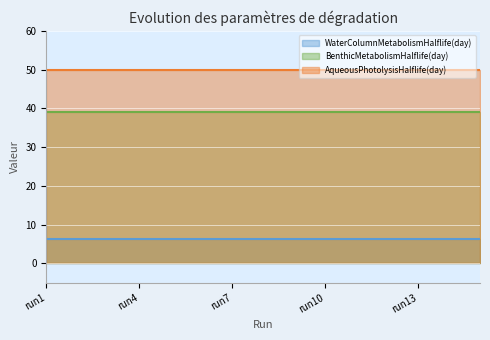

At which category is the sum across all series the highest?

run1